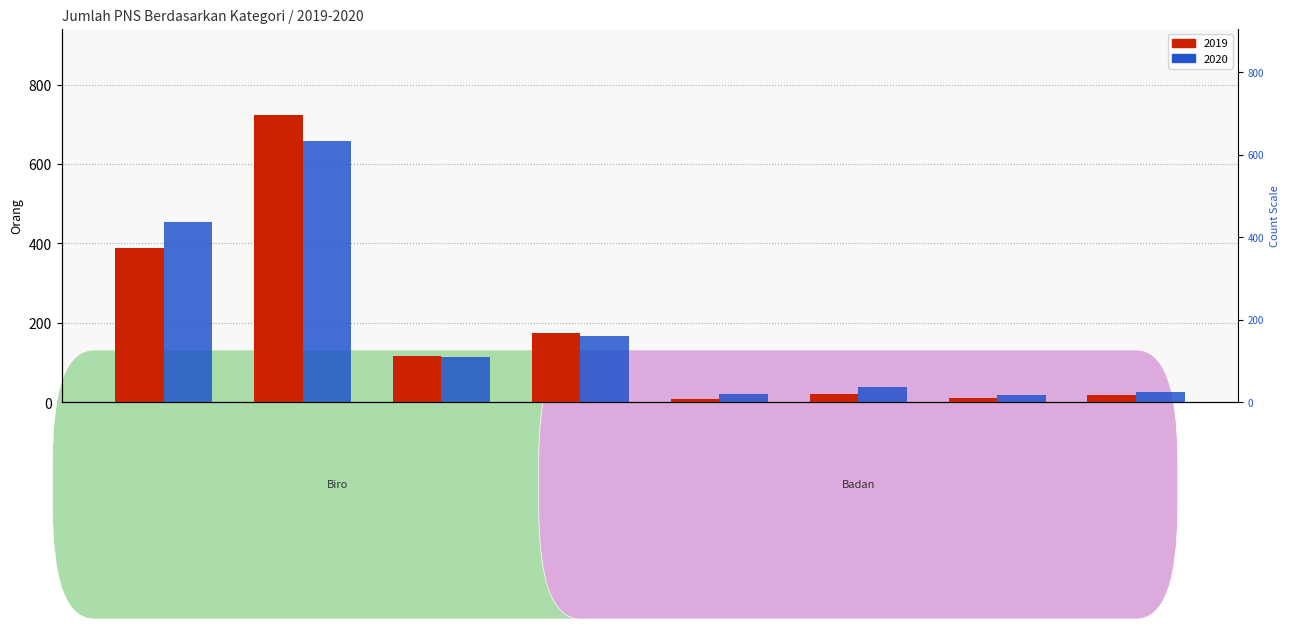

Which series changed the most between Badan-PNS and Badan-Fungsional?

2019